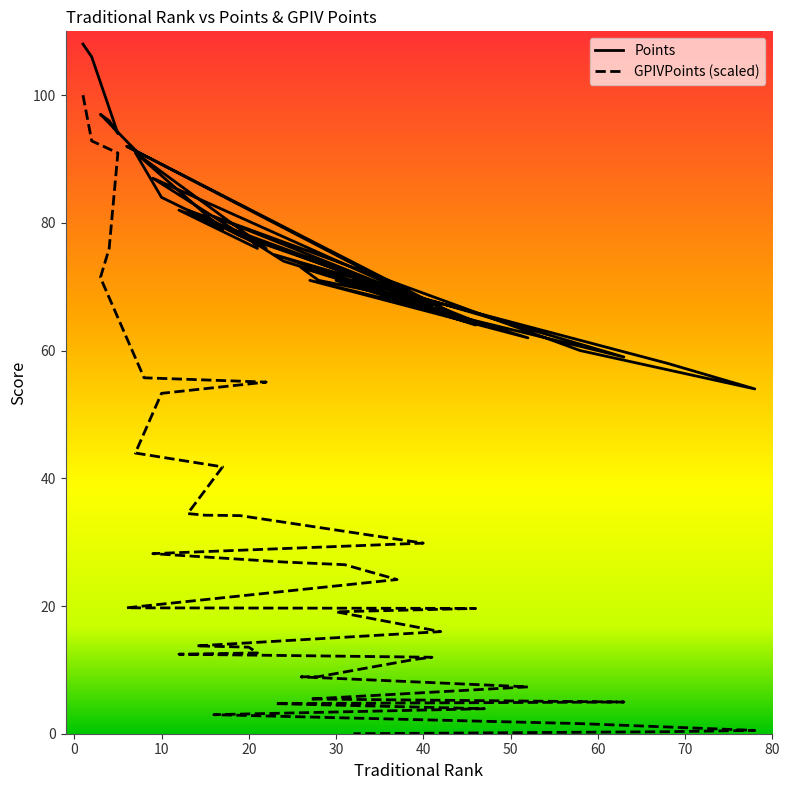

What is the spread (max minus min) of values at 31?

44.5